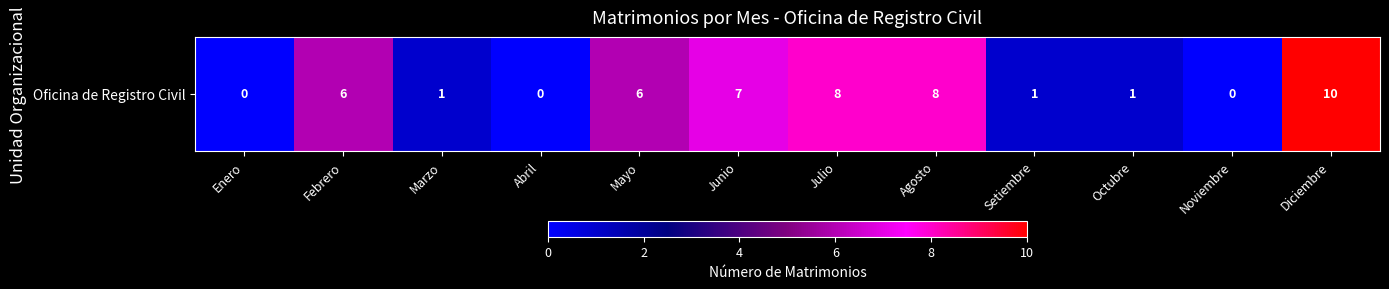

What is the change in value from Febrero to Setiembre?

-5